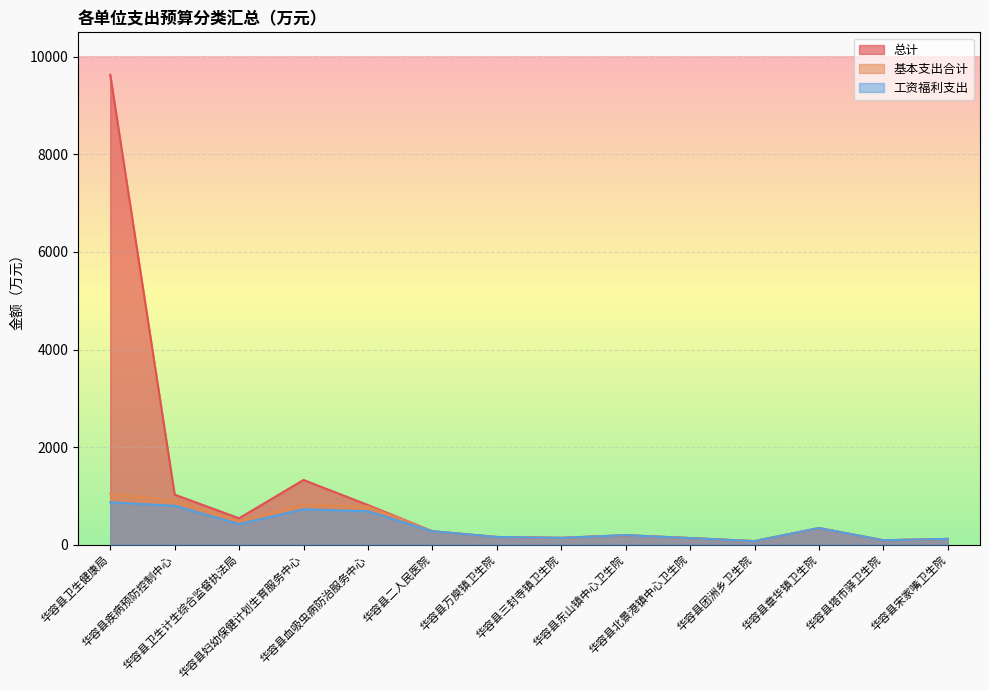

Reading left to right, extract all data points from this chart.

总计: 华容县卫生健康局=9630.8	华容县疾病预防控制中心=1027.5	华容县卫生计生综合监督执法局=543.2	华容县妇幼保健计划生育服务中心=1328.3	华容县血吸虫病防治服务中心=814.7	华容县二人民医院=277.8	华容县万庾镇卫生院=159.9	华容县三封寺镇卫生院=141.6	华容县东山镇中心卫生院=196.9	华容县北景港镇中心卫生院=137.7	华容县团洲乡卫生院=75.3	华容县章华镇卫生院=343.0	华容县塔市驿卫生院=92.9	华容县宋家嘴卫生院=120.7
基本支出合计: 华容县卫生健康局=1044.3	华容县疾病预防控制中心=909.5	华容县卫生计生综合监督执法局=486.2	华容县妇幼保健计划生育服务中心=826.0	华容县血吸虫病防治服务中心=785.2	华容县二人民医院=277.8	华容县万庾镇卫生院=159.9	华容县三封寺镇卫生院=141.6	华容县东山镇中心卫生院=196.9	华容县北景港镇中心卫生院=137.7	华容县团洲乡卫生院=75.3	华容县章华镇卫生院=343.0	华容县塔市驿卫生院=92.9	华容县宋家嘴卫生院=120.7
工资福利支出: 华容县卫生健康局=870.3	华容县疾病预防控制中心=799.8	华容县卫生计生综合监督执法局=425.1	华容县妇幼保健计划生育服务中心=728.3	华容县血吸虫病防治服务中心=686.8	华容县二人民医院=277.8	华容县万庾镇卫生院=159.9	华容县三封寺镇卫生院=141.6	华容县东山镇中心卫生院=196.9	华容县北景港镇中心卫生院=137.7	华容县团洲乡卫生院=75.3	华容县章华镇卫生院=343.0	华容县塔市驿卫生院=92.9	华容县宋家嘴卫生院=120.7